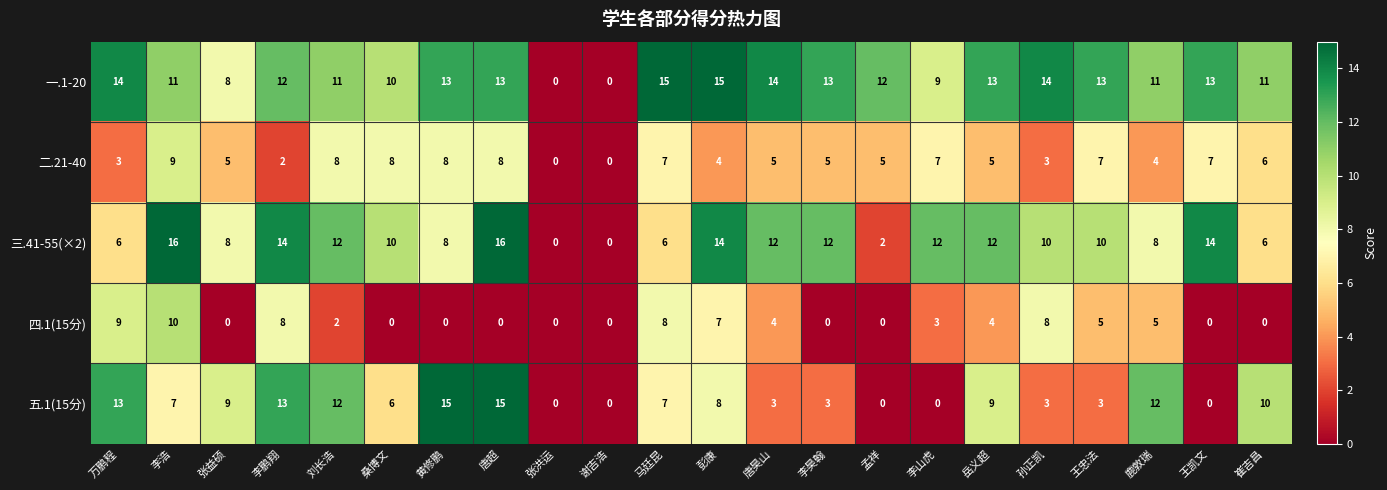

The 五.1(15分) series shows 13 at 李鹏翔. True or false?

True